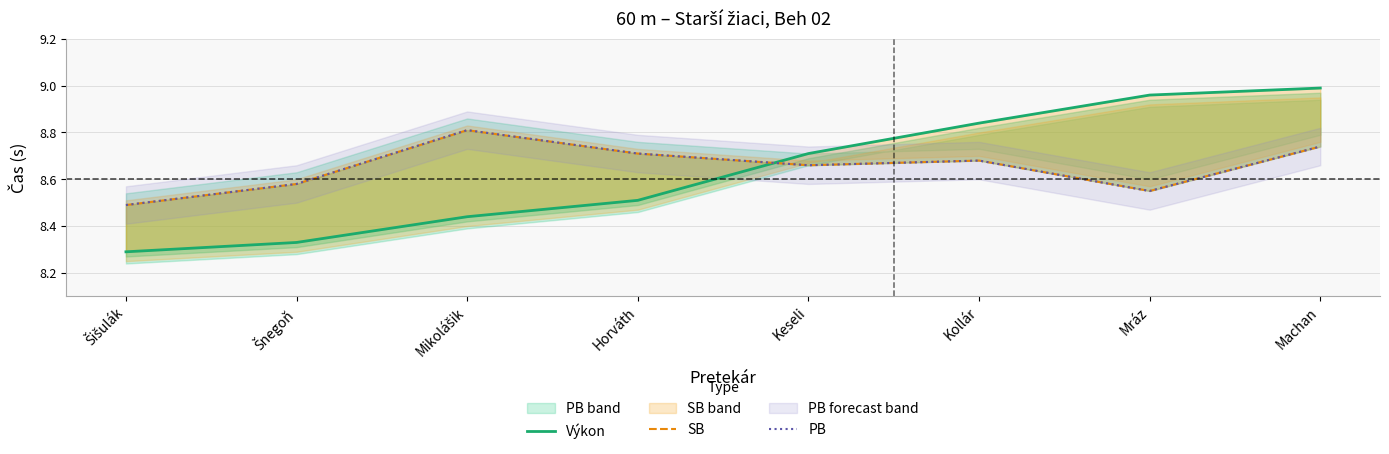

What is the sum of all PB values?

69.2